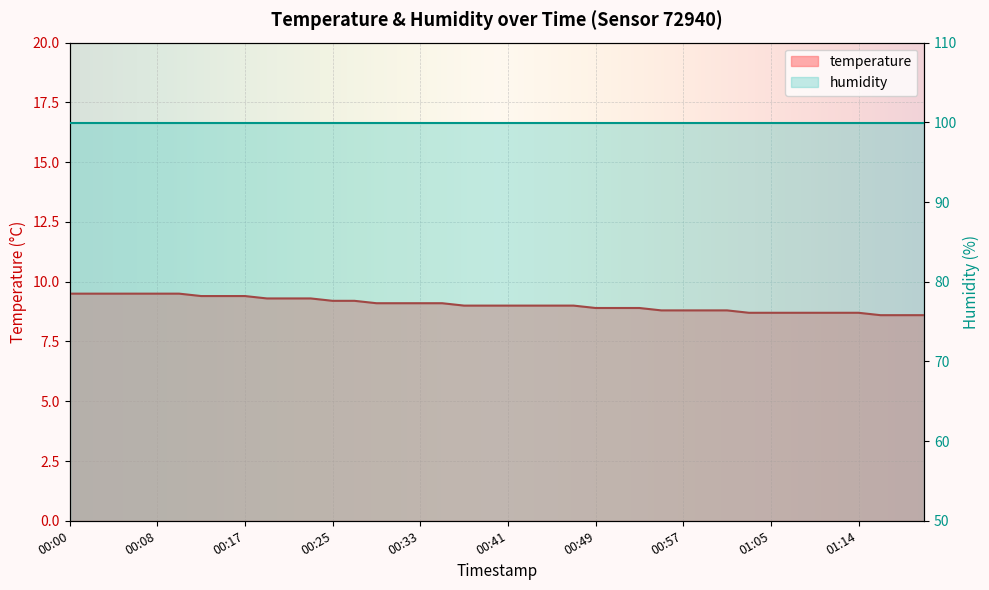

True or false: there are more than 2 points higher than both neighbors.

False